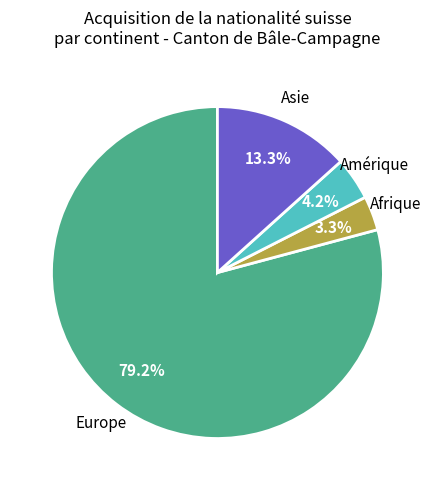

Is there any slice that represents more than half of the pie?

Yes